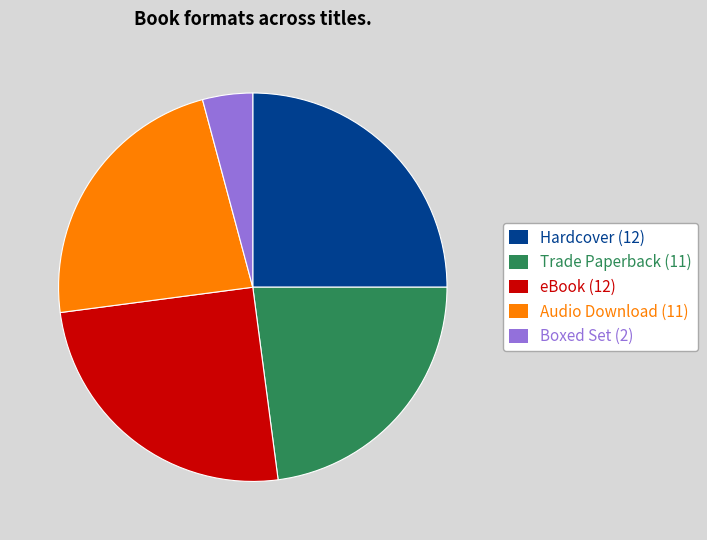

Which slice is the smallest?

Boxed Set (2)